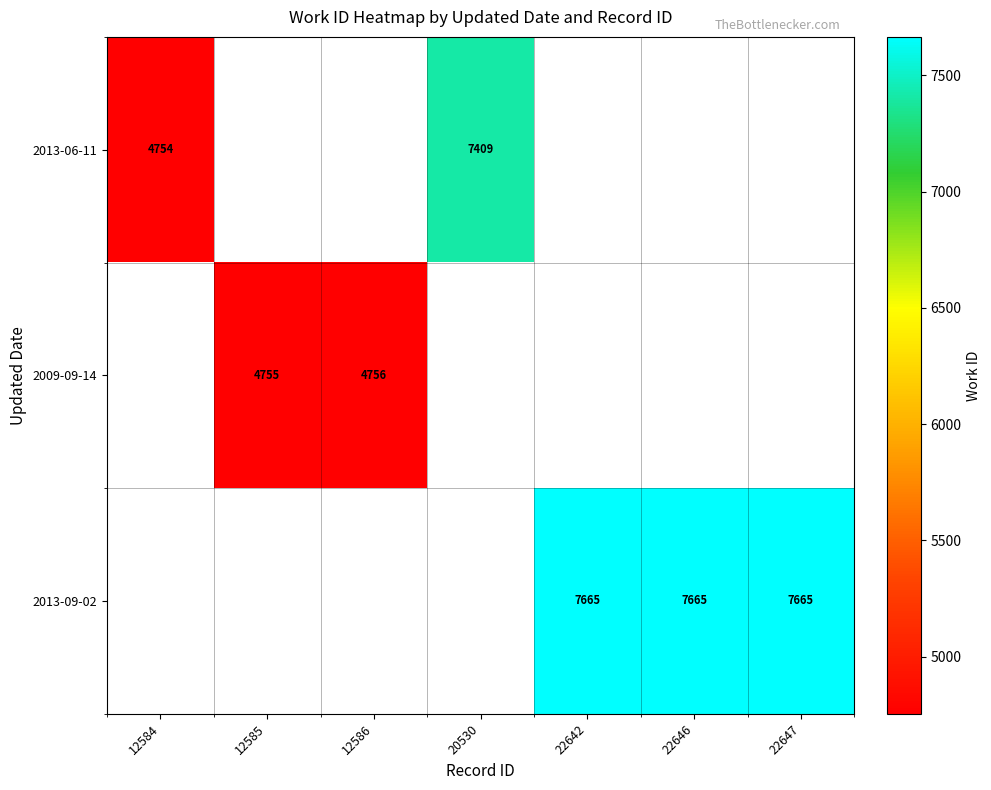

What is the greatest value displayed?

7665.0